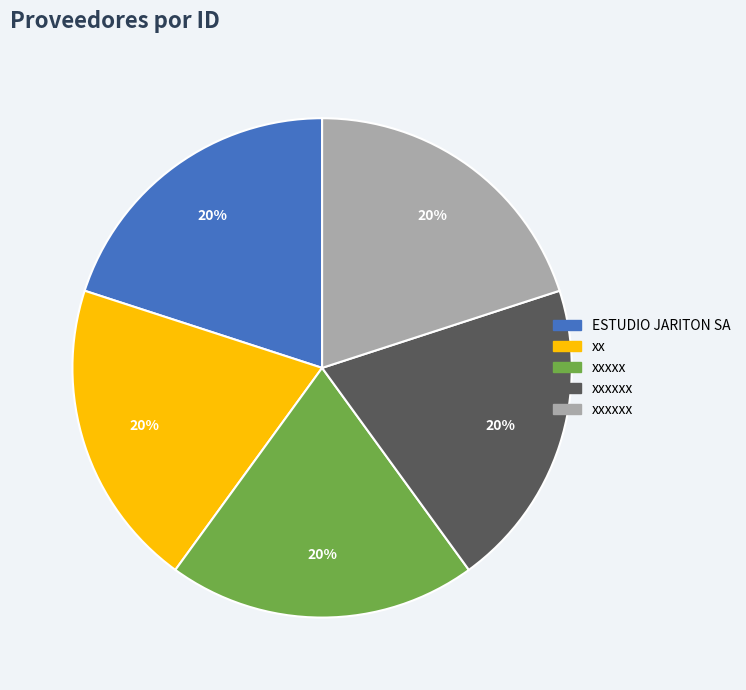

Is there any slice that represents more than half of the pie?

No